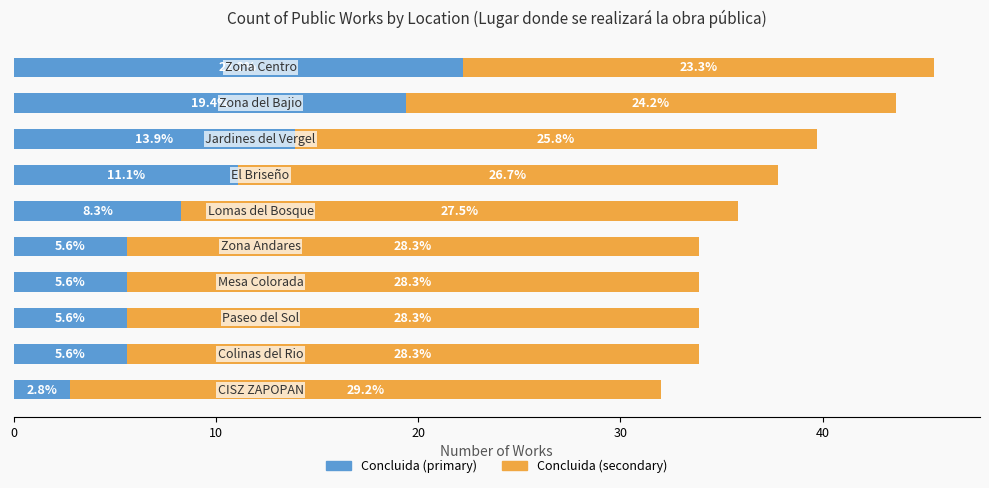

What is the average value of the Concluida (primary) series?

10.0